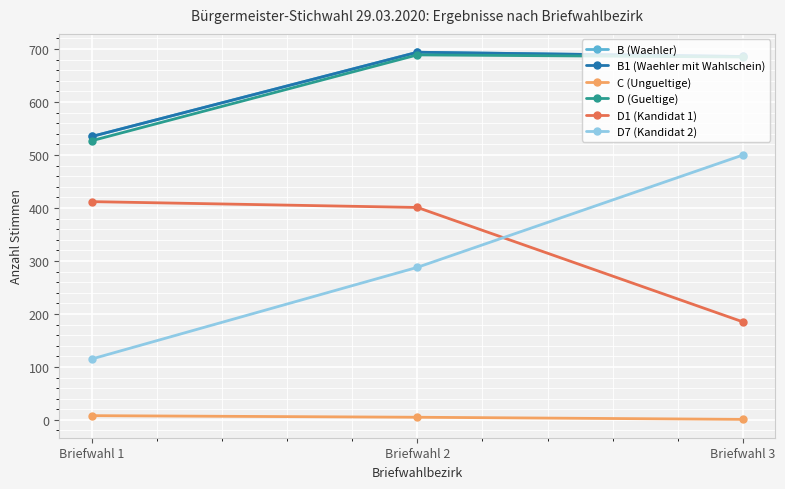

What is the difference between the highest and lowest values at Briefwahl 1?

527